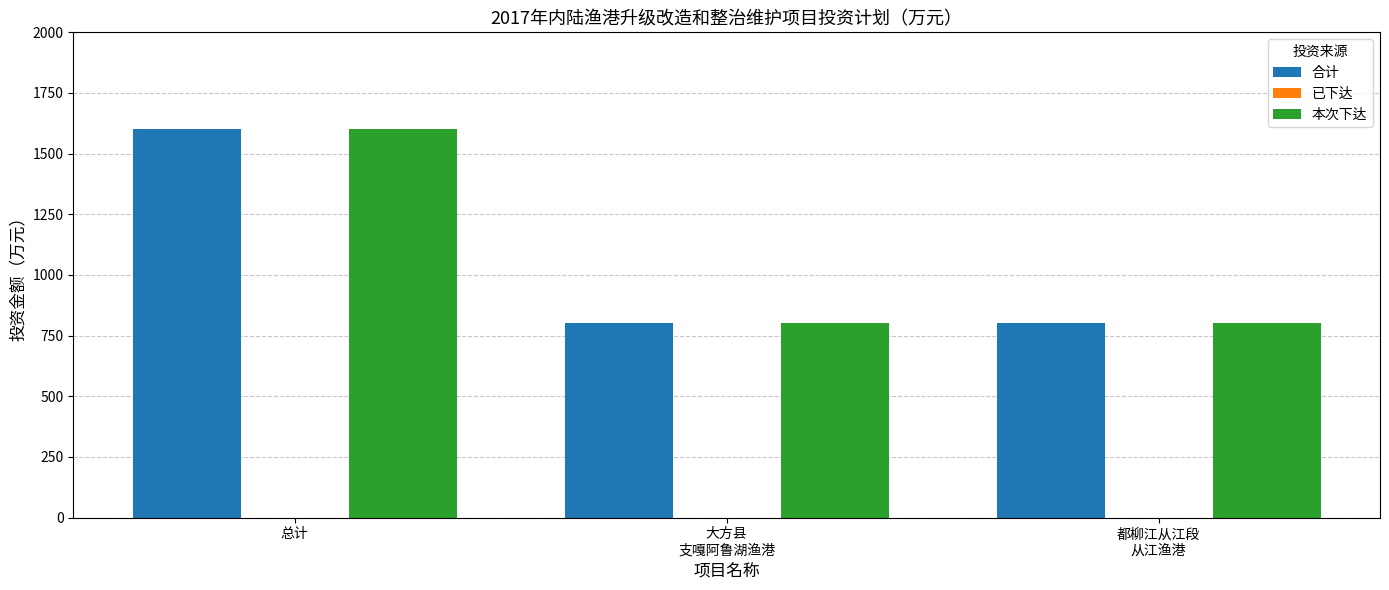

At which category is the sum across all series the highest?

总计